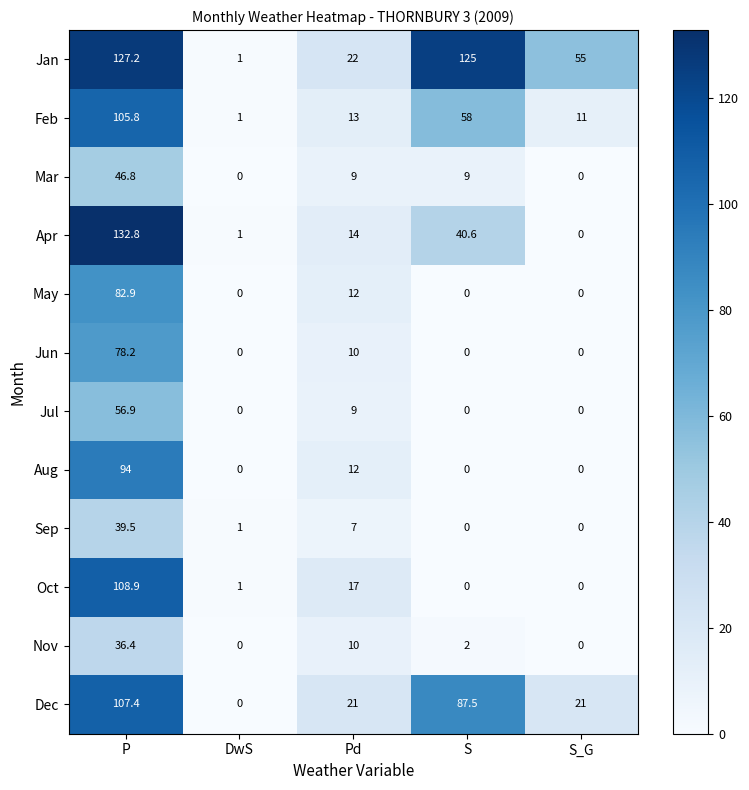

At how many categories does at least one series exceed 74?

2